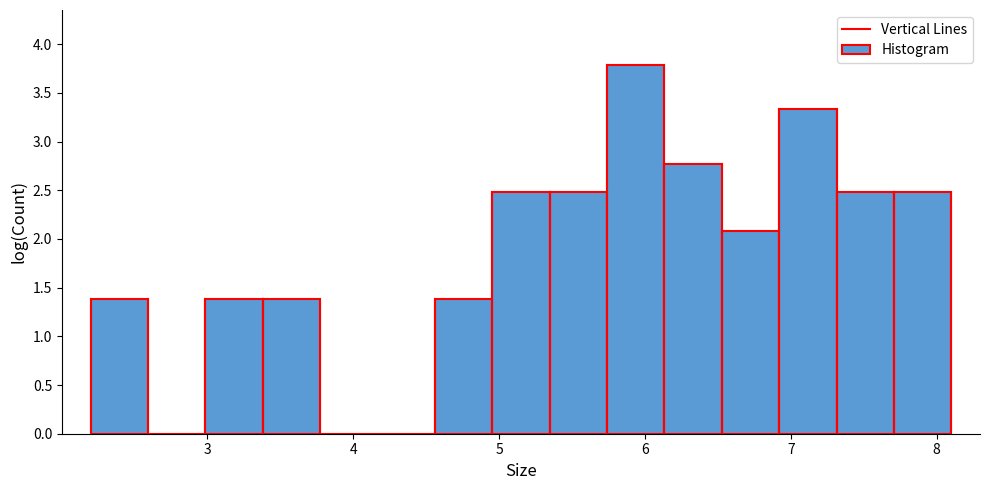

Around what value on the x-axis is the tallest bar? Give the approximate position of its centre, as read against the axis.

5.9